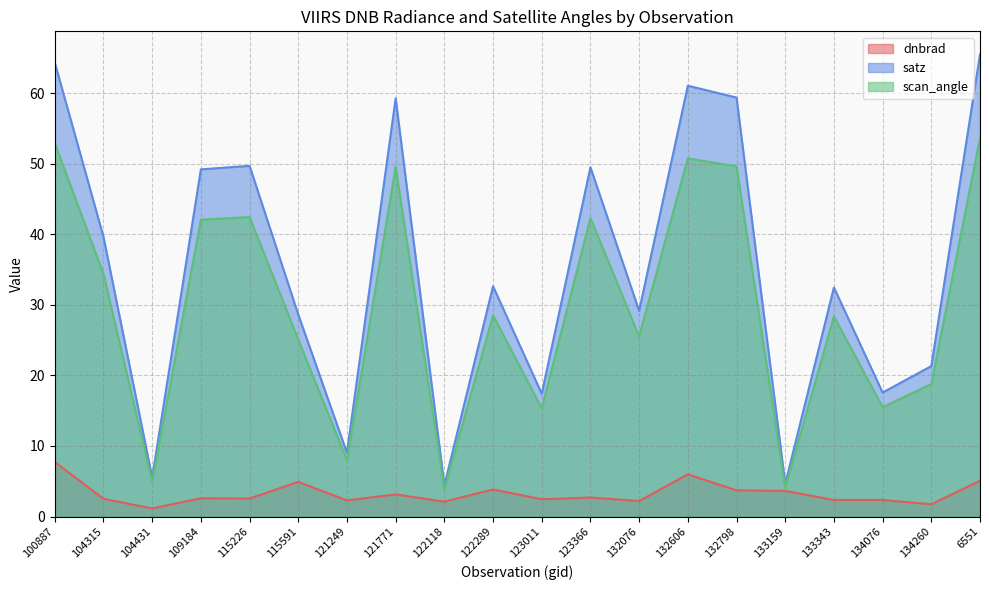

True or false: scan_angle has more than 2 points higher than both neighbors.

True